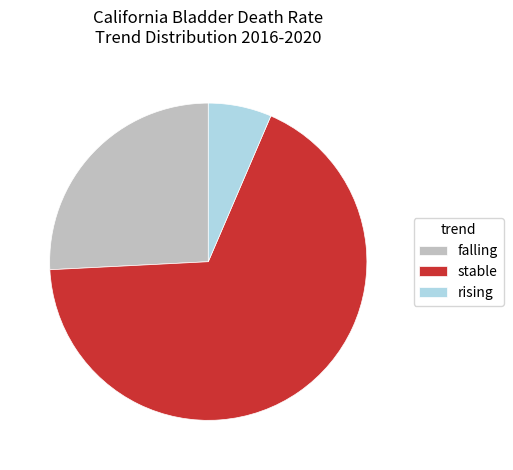

How many slices are in this pie chart?

3